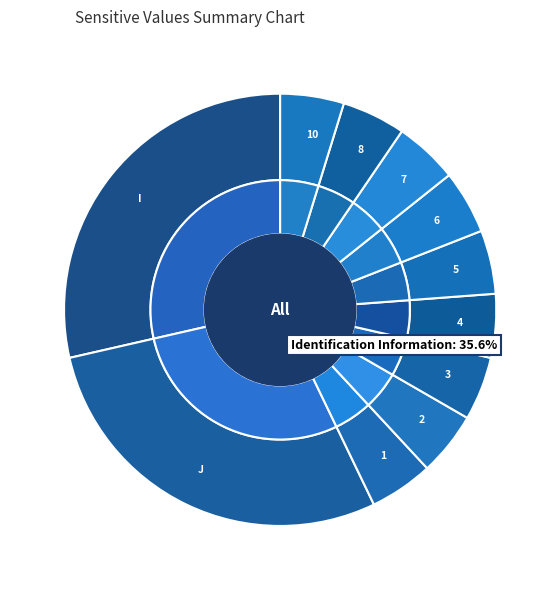

To the nearest percent, what is the difference between the 2 and 10 slice percentages?

2%